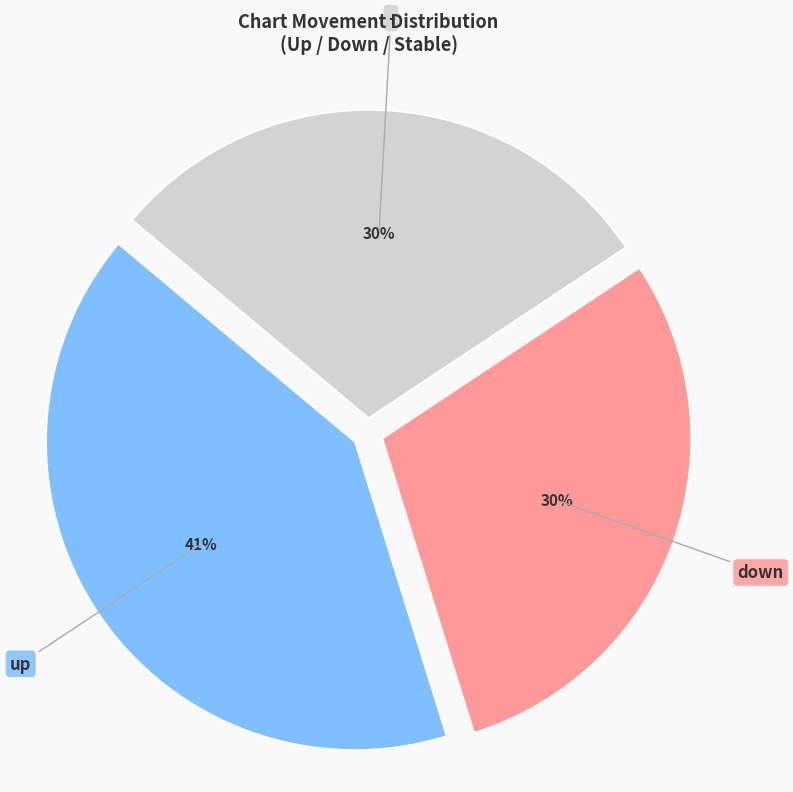

To the nearest percent, what is the difference between the largest and smallest slice percentages?

11%